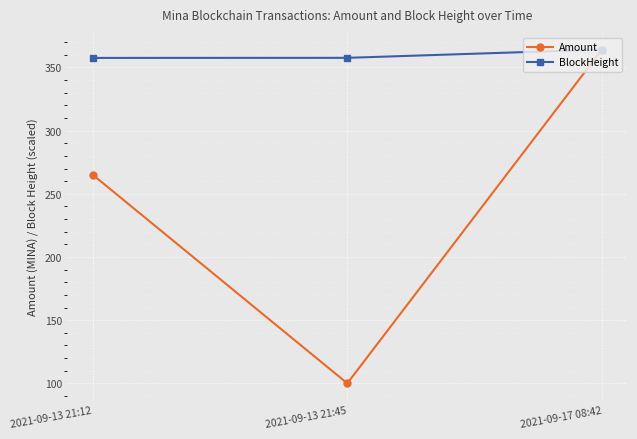

Rank the series by their average value, from lowest to highest.

Amount, BlockHeight